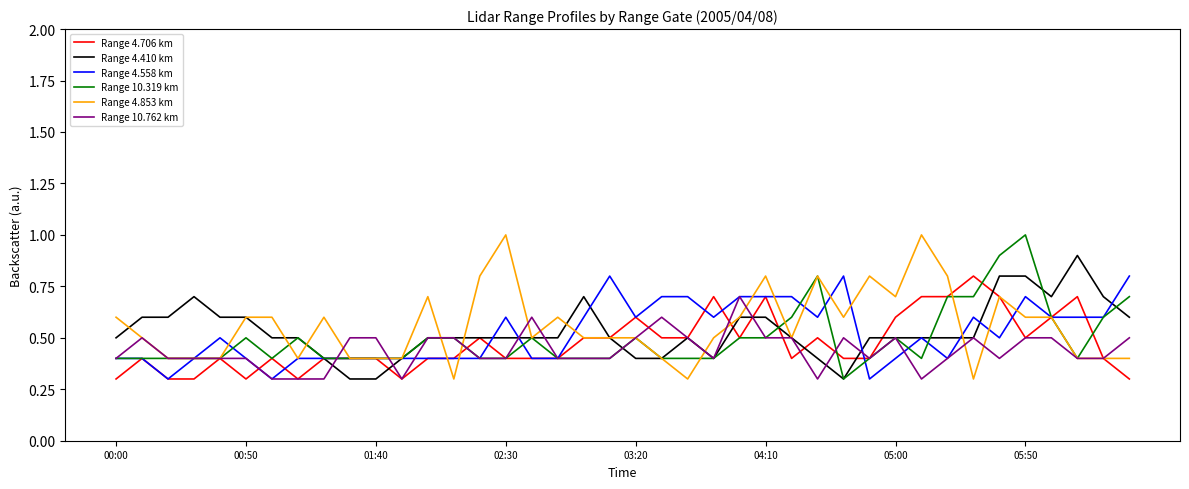

Count the number of categories in the chart.

40